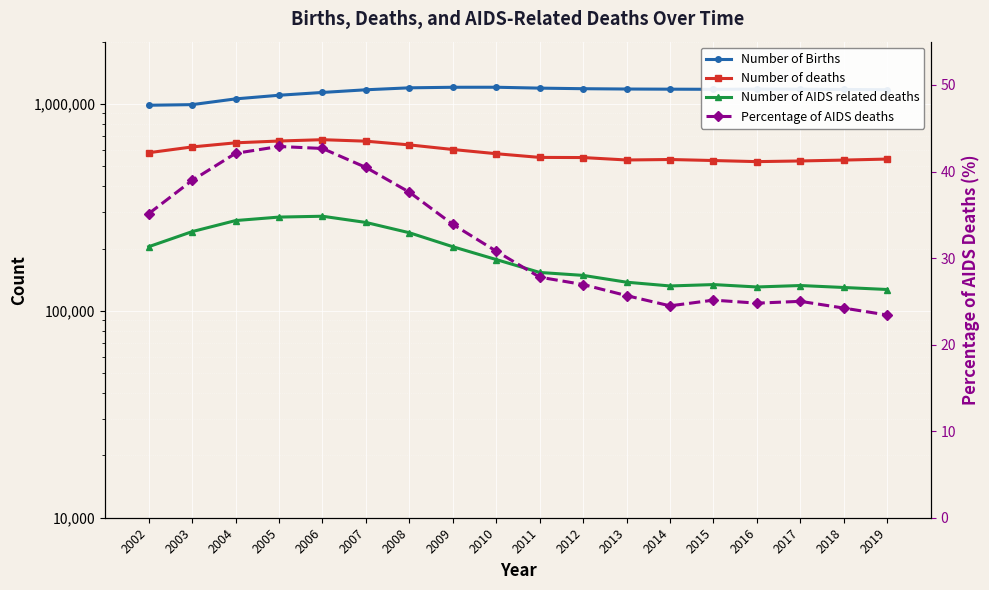

Does the chart display data point markers on the line(s)?

Yes